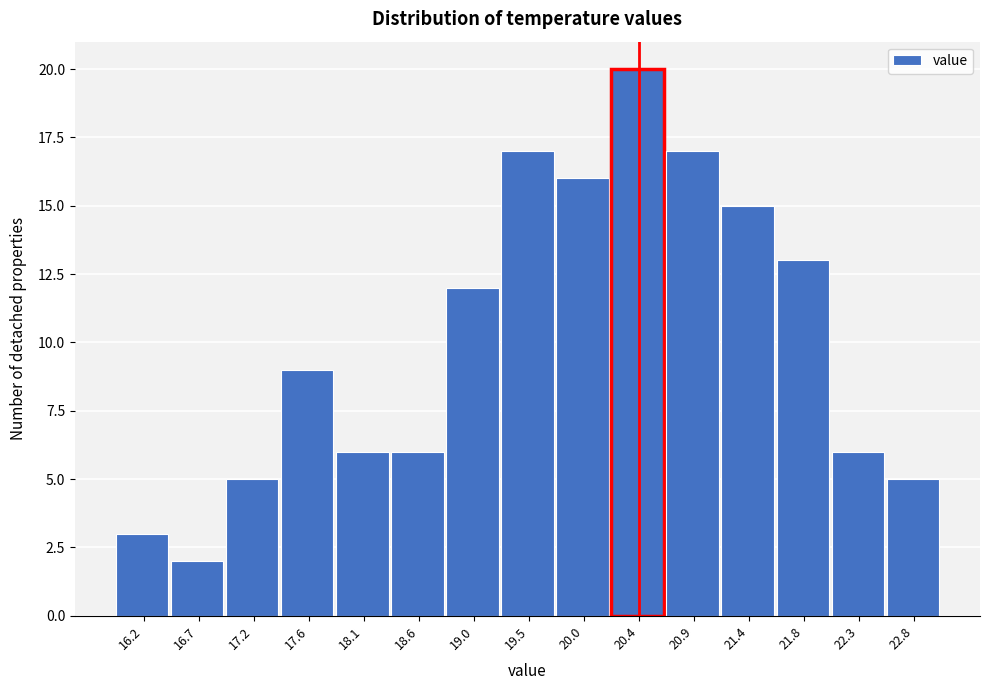

Reading left to right, list every bar in this chart as the range it spans on the x-axis followed by its height. Neither the bar edges nor the heights are printed on the chart, so give them approximately, as read against the axes.

16.00 to 16.45: 3
16.45 to 16.95: 2
16.95 to 17.40: 5
17.40 to 17.85: 9
17.85 to 18.35: 6
18.35 to 18.80: 6
18.80 to 19.25: 12
19.25 to 19.75: 17
19.75 to 20.20: 16
20.20 to 20.65: 20
20.65 to 21.15: 17
21.15 to 21.60: 15
21.60 to 22.05: 13
22.05 to 22.55: 6
22.55 to 23.00: 5